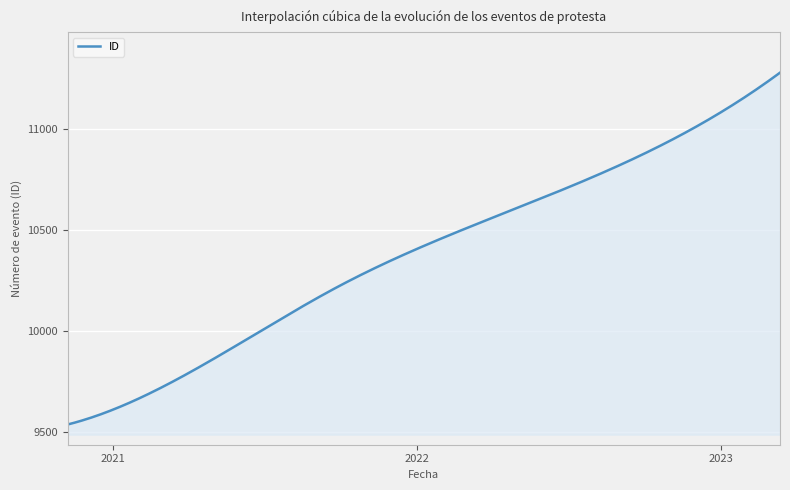

Does the chart display data point markers on the line(s)?

No